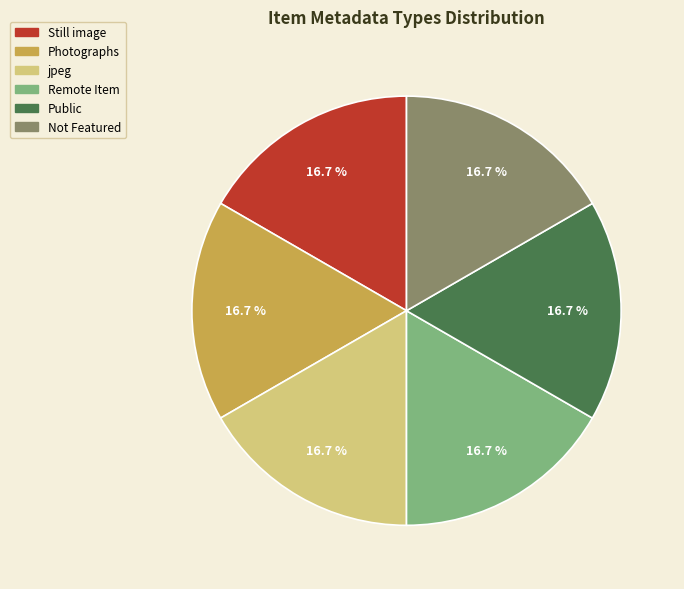

What percentage is NOT represented by jpeg?

83.3%